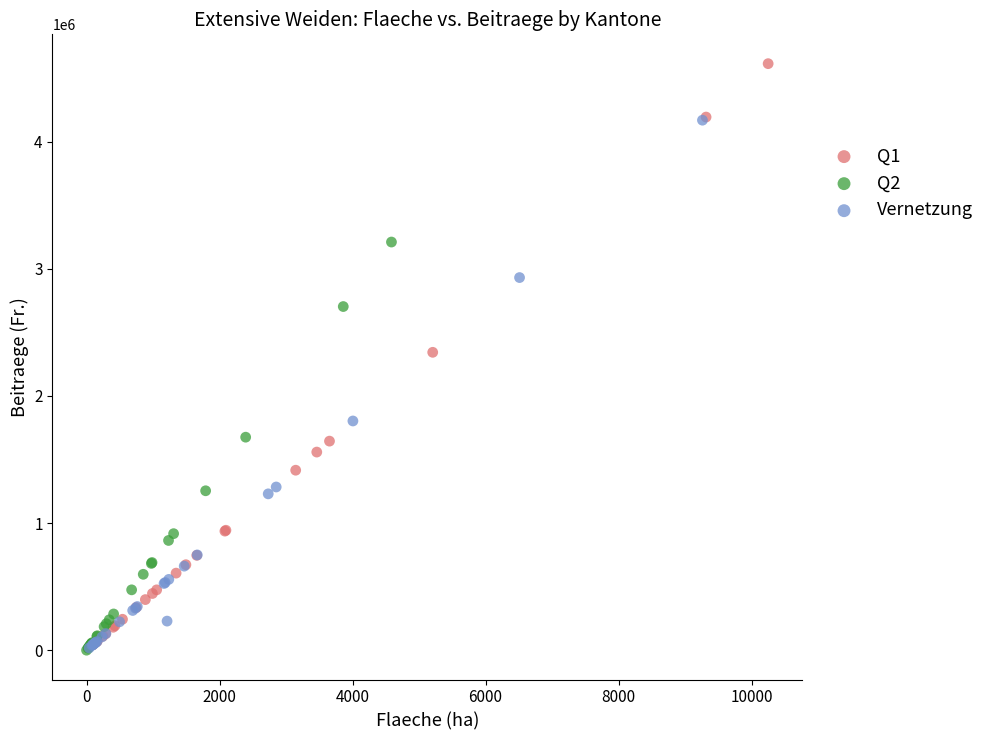

Which series has the widest spread of Y values?

Q1